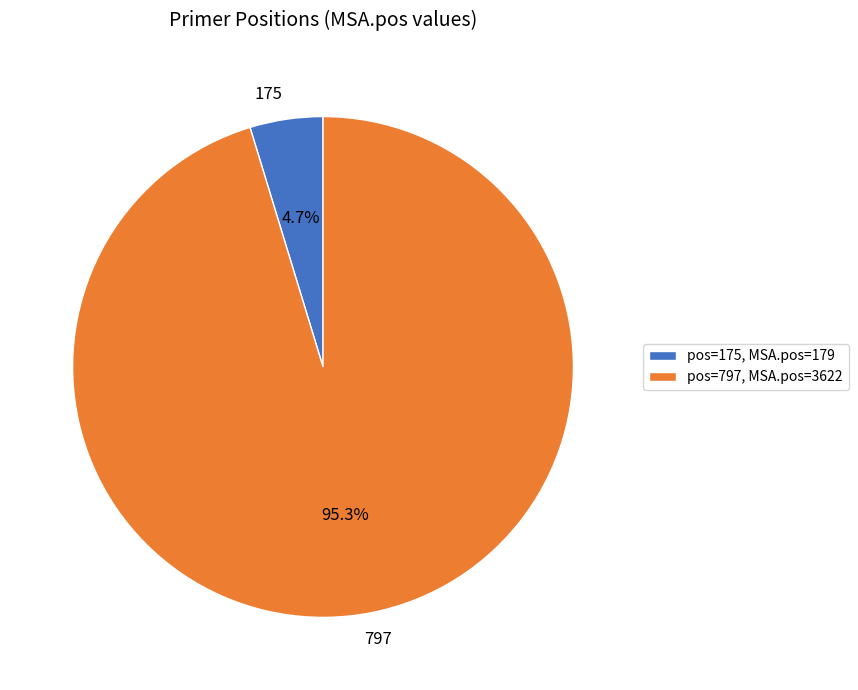

What is the smallest slice in the pie chart?

175